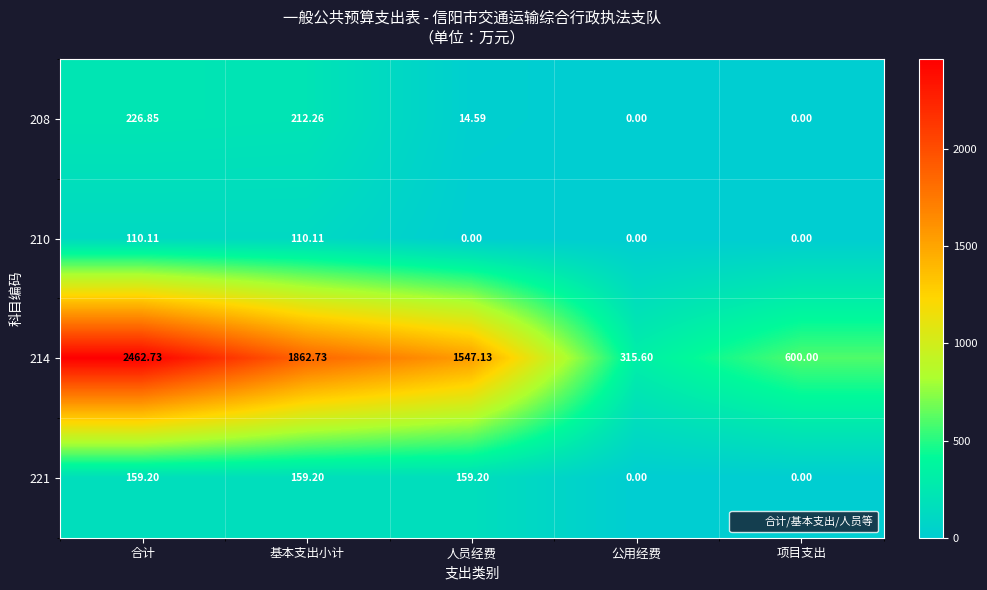

Which label corresponds to the largest value in the chart?

合计